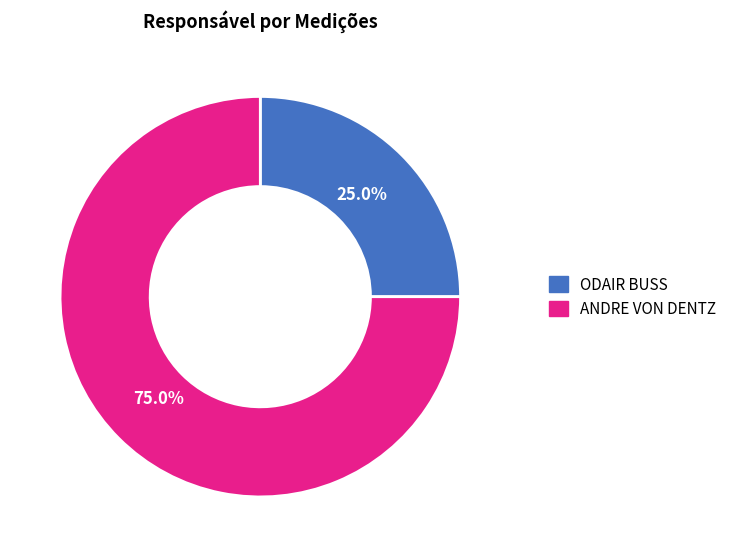

Approximately how many times larger is the value at ANDRE VON DENTZ compared to ODAIR BUSS?

3.0